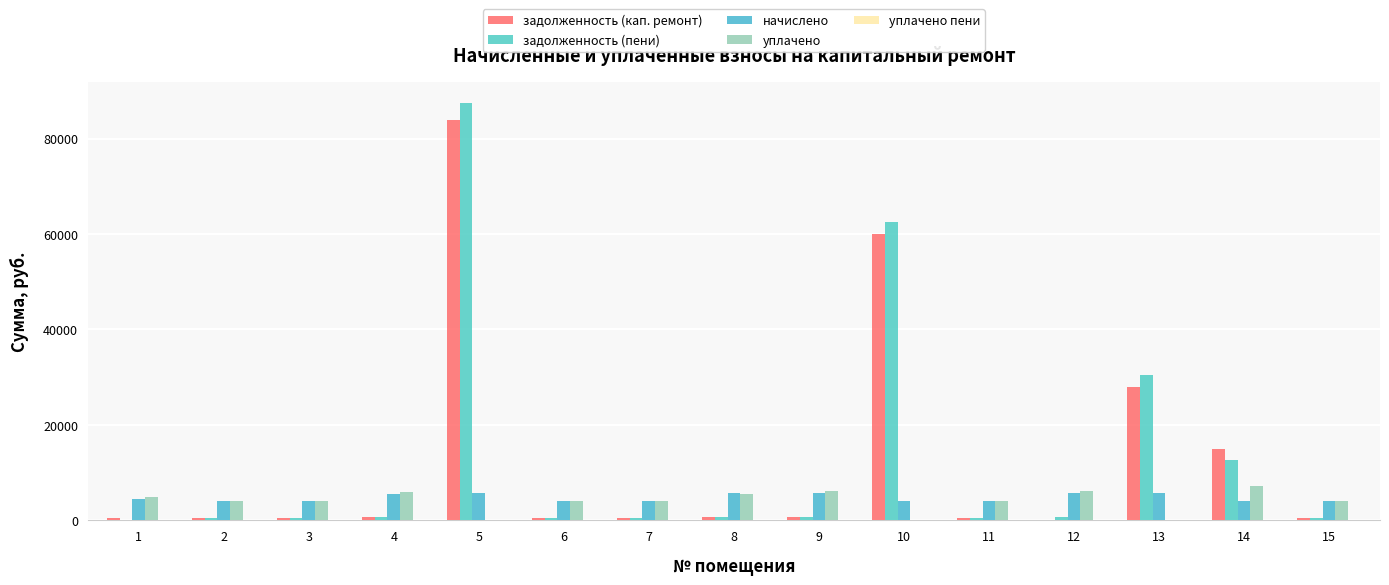

Where does the уплачено series first go above 4036?

1